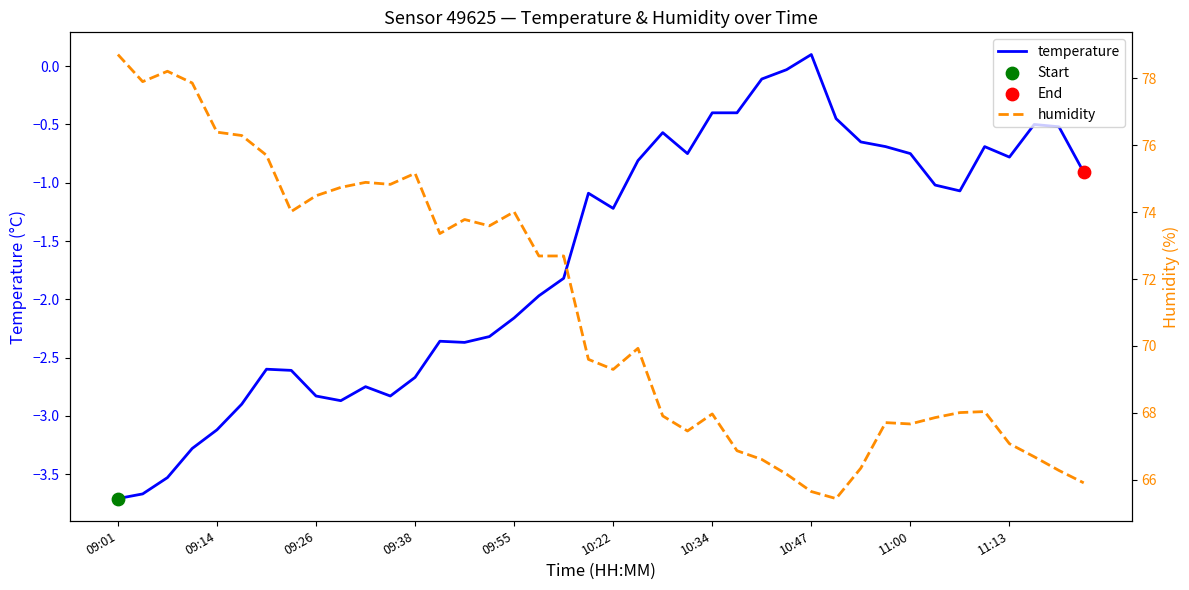

Which series has the largest Y range (max minus min)?

humidity